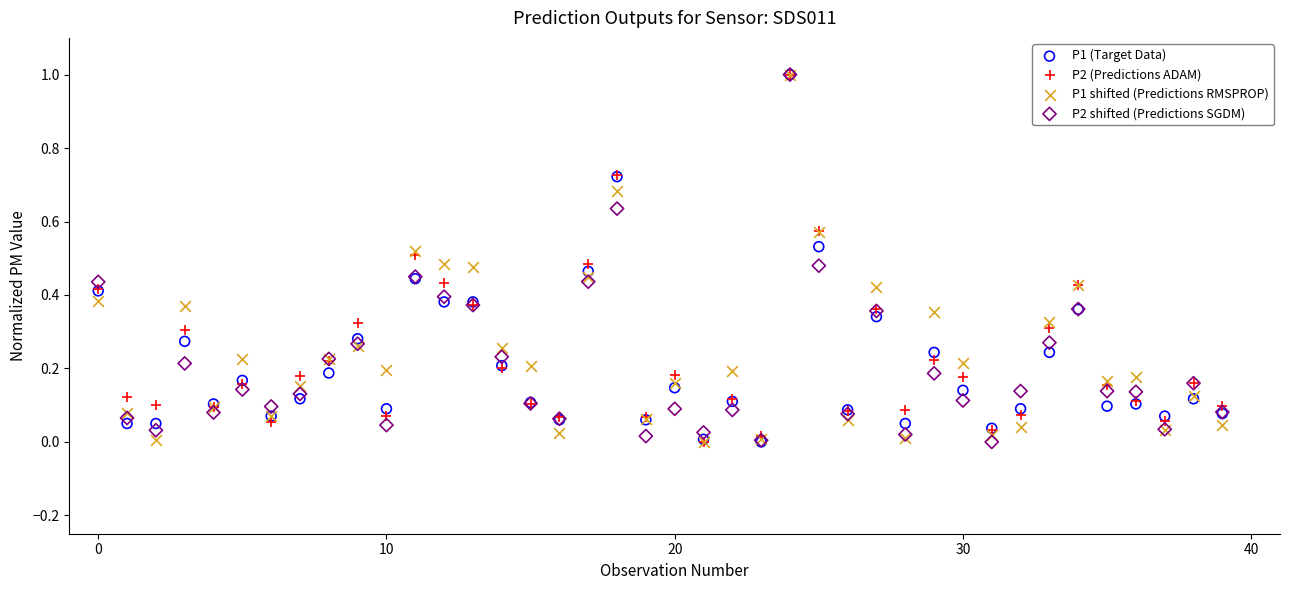

What are all the series names shown in the legend?

P1 (Target Data), P2 (Predictions ADAM), P1 shifted (Predictions RMSPROP), P2 shifted (Predictions SGDM)